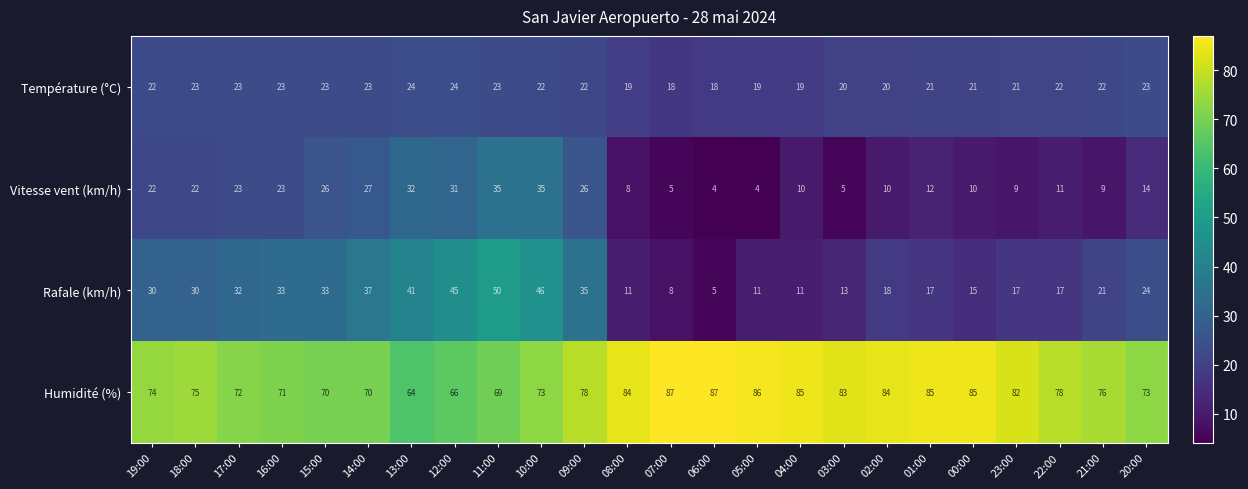

What is the lowest value of the Température (°C) series?

18